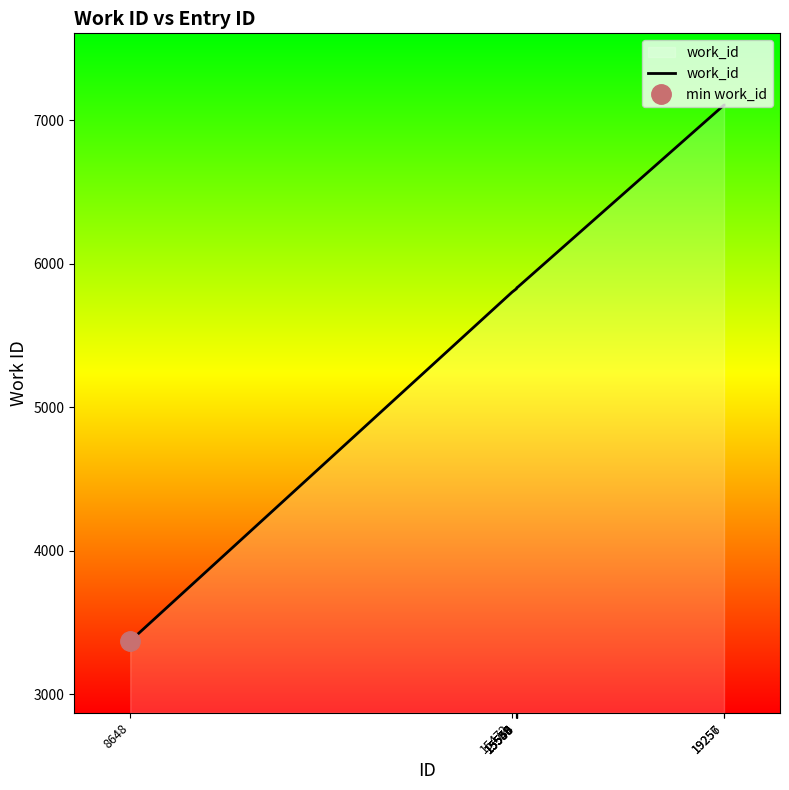

Which has a higher value, 15554 or 19256?

19256